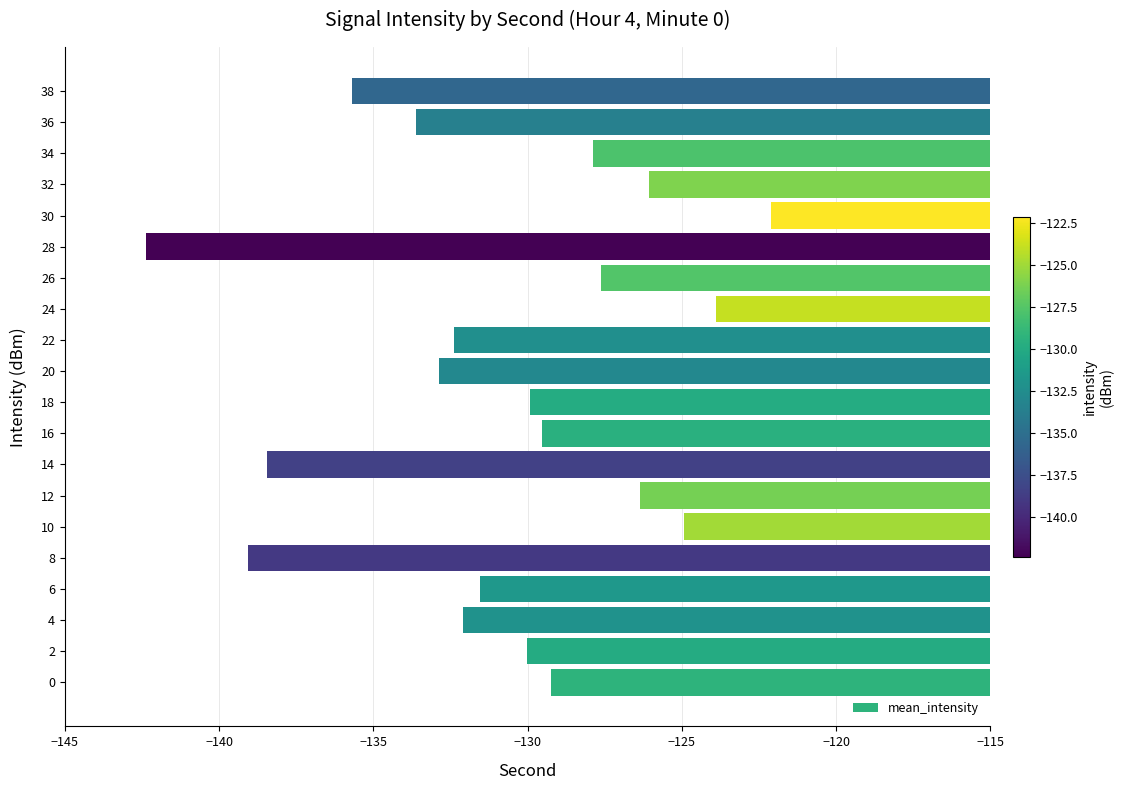

What value does the data have at 18?

-129.9